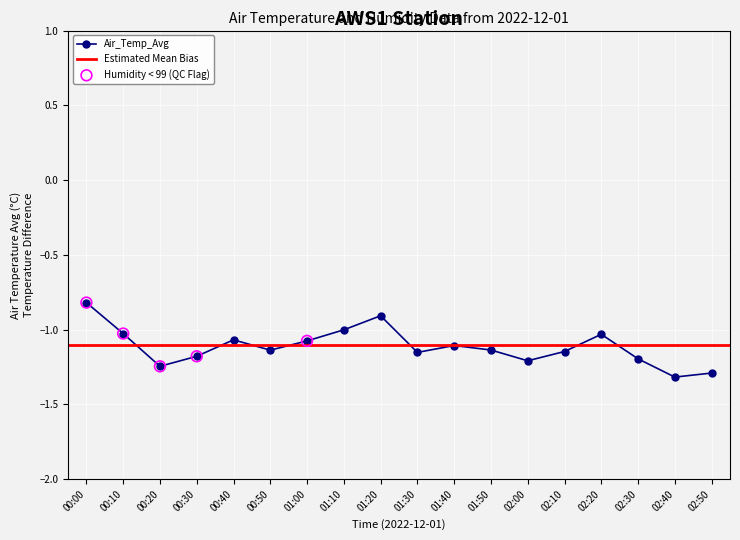

What is the change in value from 01:40 to 02:50?

-0.2